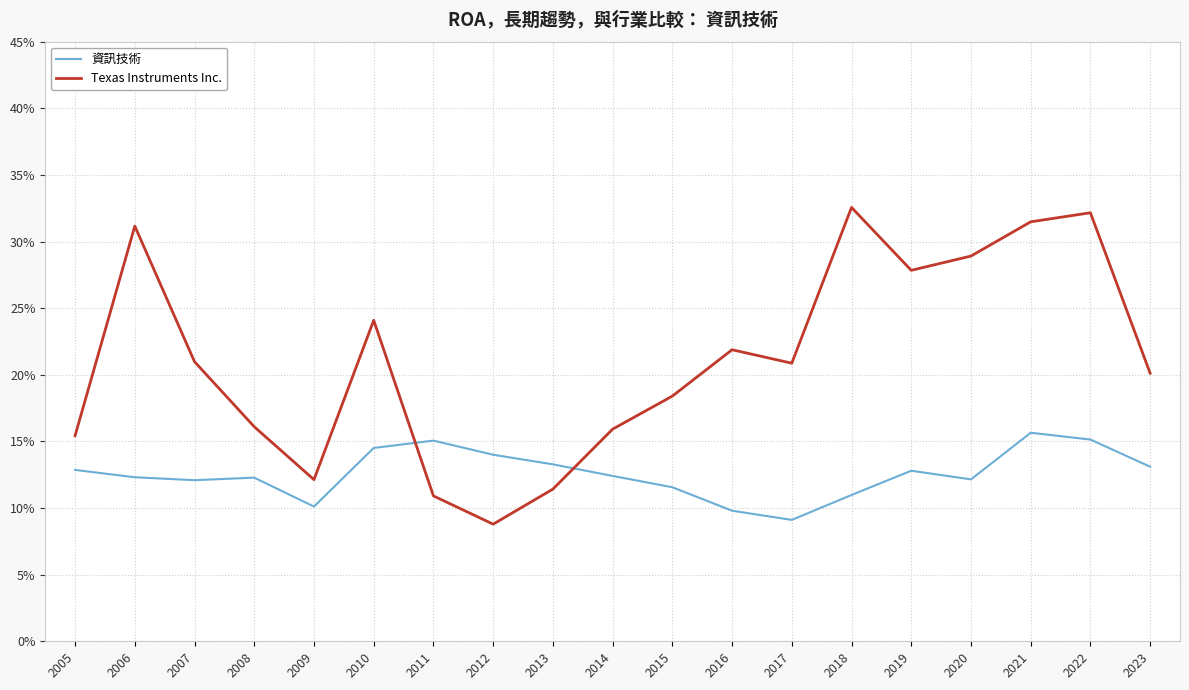

What is the total value across all series at 2010?

0.4